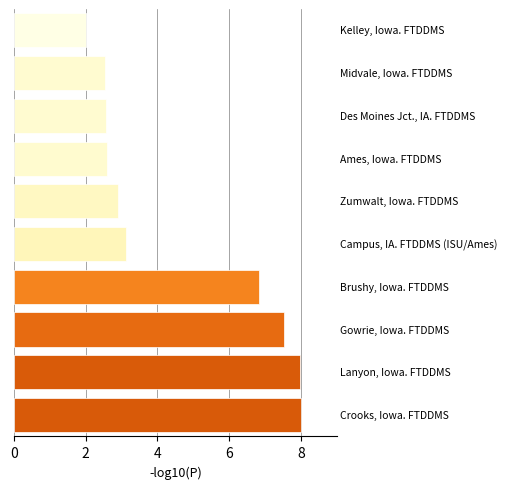

What is the sum of all values?

46.1